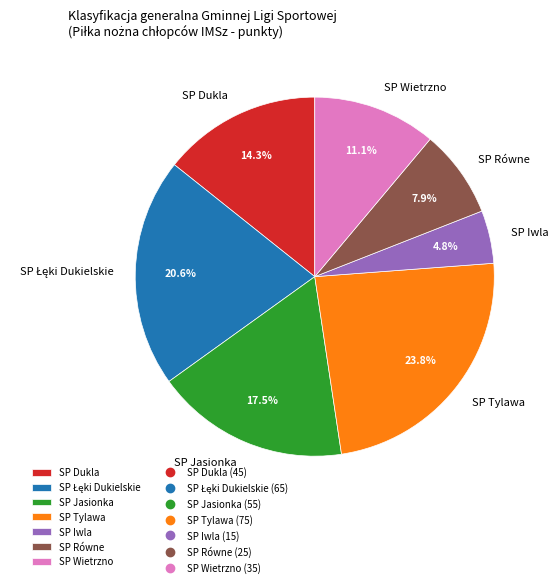

To the nearest percent, what is the average slice percentage?

14%